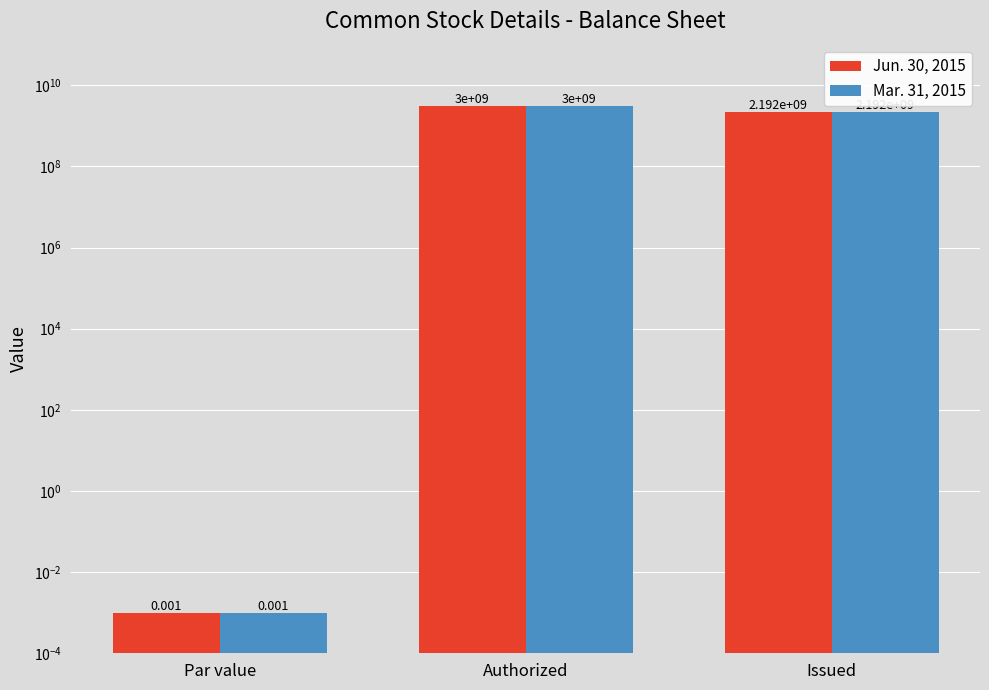

At how many categories does at least one series exceed 914879152?

2